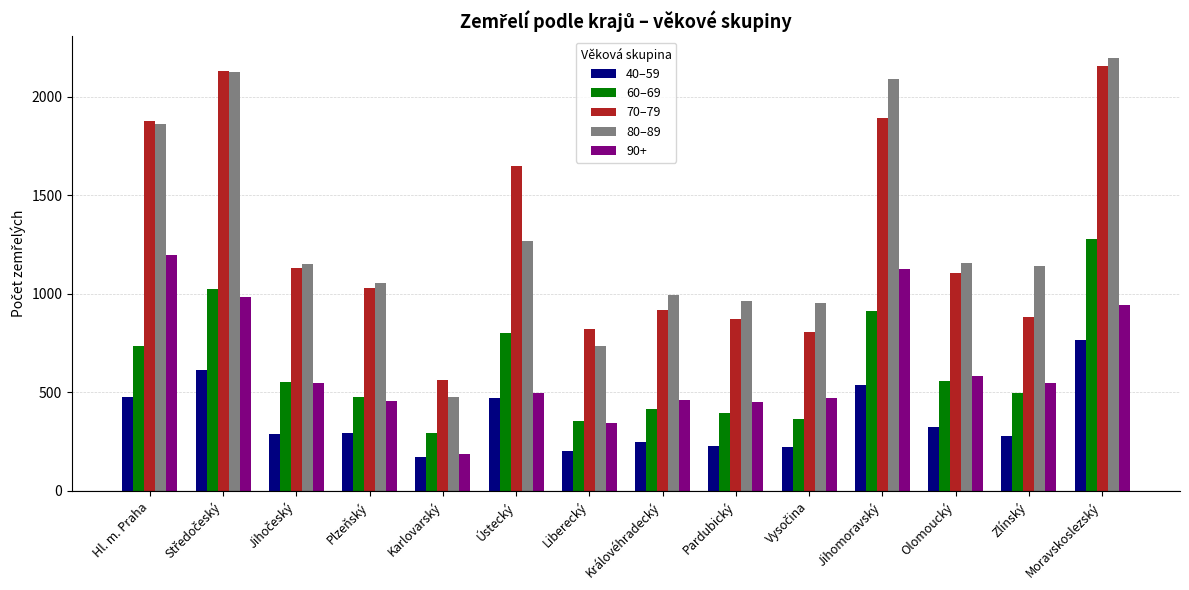

How many data points in 60–69 are less than 551?

7